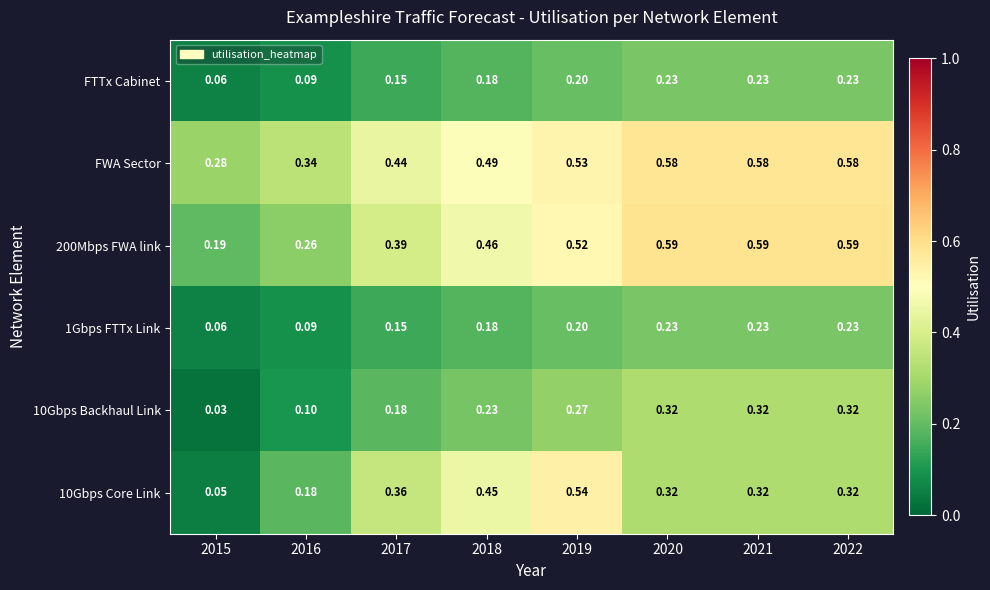

Which series has the largest total across all categories?

FWA Sector